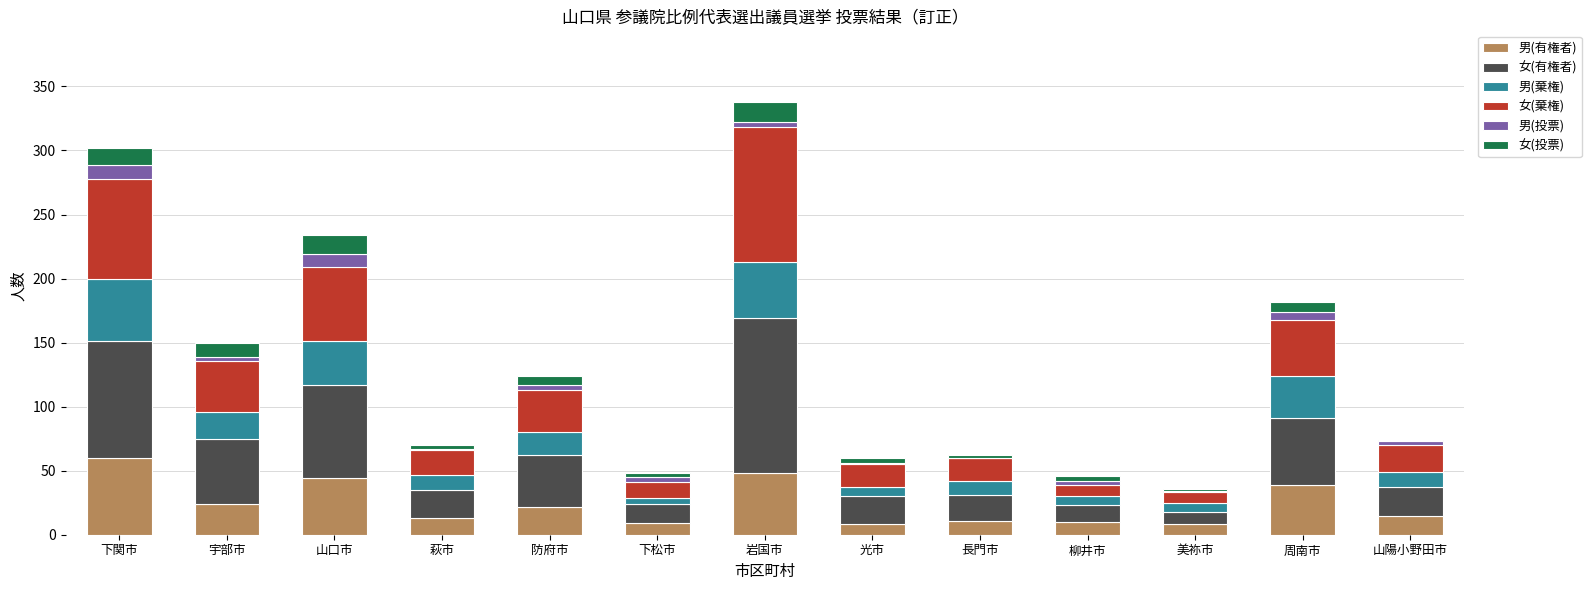

What are all the series names shown in the legend?

男(有権者), 女(有権者), 男(棄権), 女(棄権), 男(投票), 女(投票)